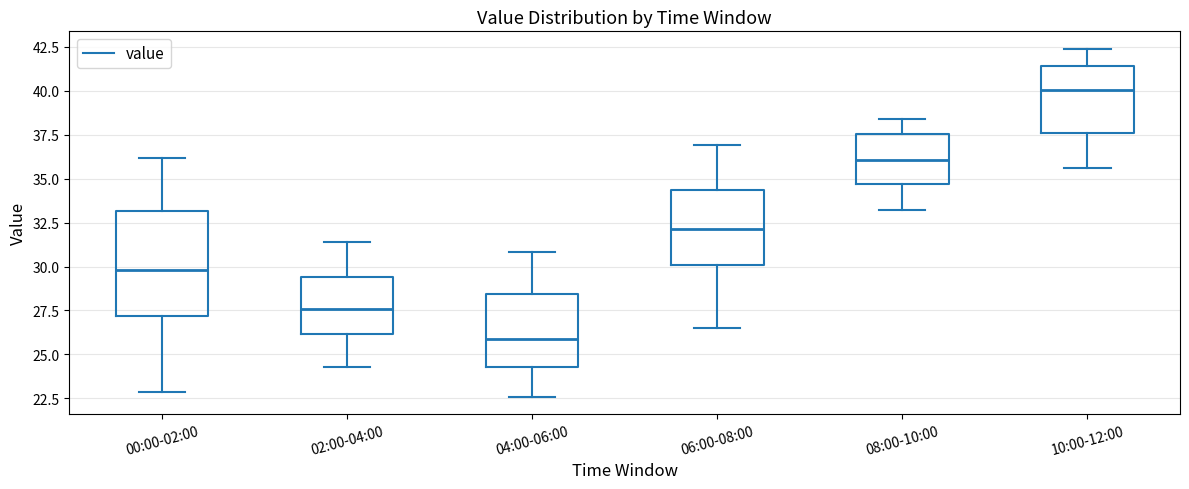

Reading left to right, transcribe this box plot: for each box, give where its median line is, the range the box spans, and where its two whiskers end, as read against the y-axis. The values are not printed on the chart, so give them approximately, as read against the axis.

00:00-02:00: median 30.0, box 27.0 to 33.0, whiskers 23.0 to 36.0
02:00-04:00: median 27.5, box 26.0 to 29.5, whiskers 24.5 to 31.5
04:00-06:00: median 26.0, box 24.5 to 28.5, whiskers 22.5 to 31.0
06:00-08:00: median 32.0, box 30.0 to 34.5, whiskers 26.5 to 37.0
08:00-10:00: median 36.0, box 34.5 to 37.5, whiskers 33.0 to 38.5
10:00-12:00: median 40.0, box 37.5 to 41.5, whiskers 35.5 to 42.5